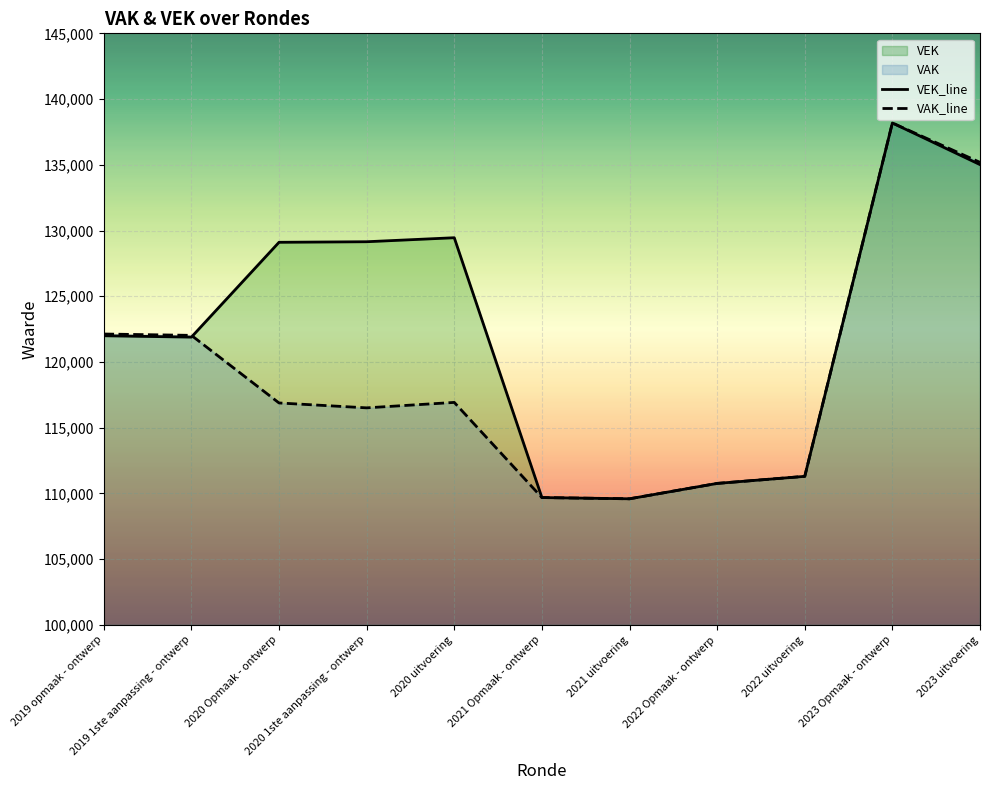

What is the value of the VEK_line point at the 2nd from the left?

121893